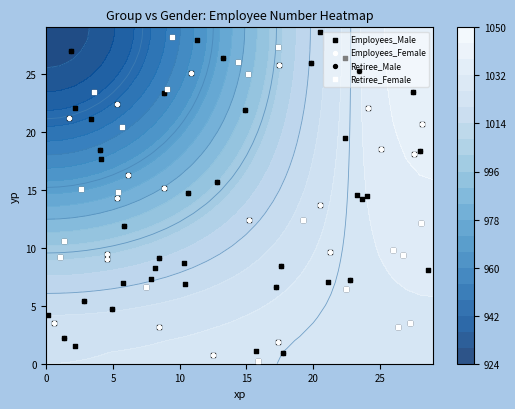

How many values in the Employees_Male series are below 1030?

7